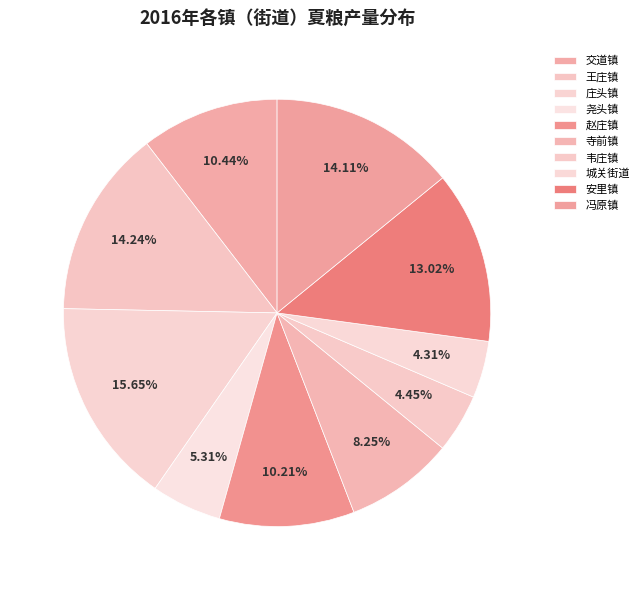

Is there any slice that represents more than half of the pie?

No